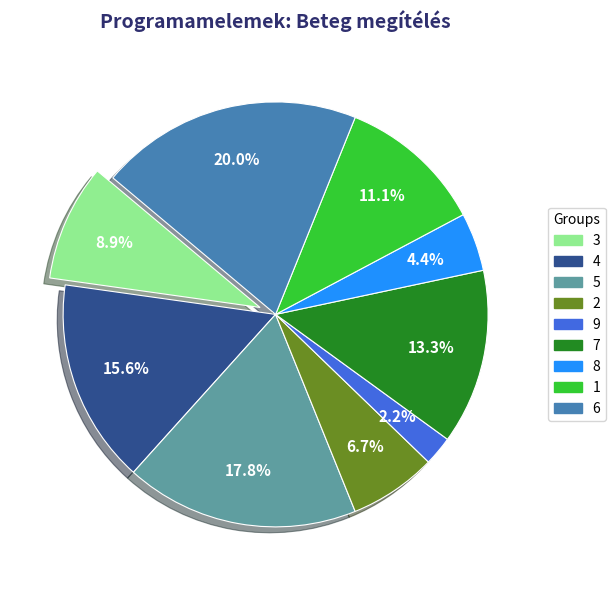

Which category has the smallest portion of the pie?

9